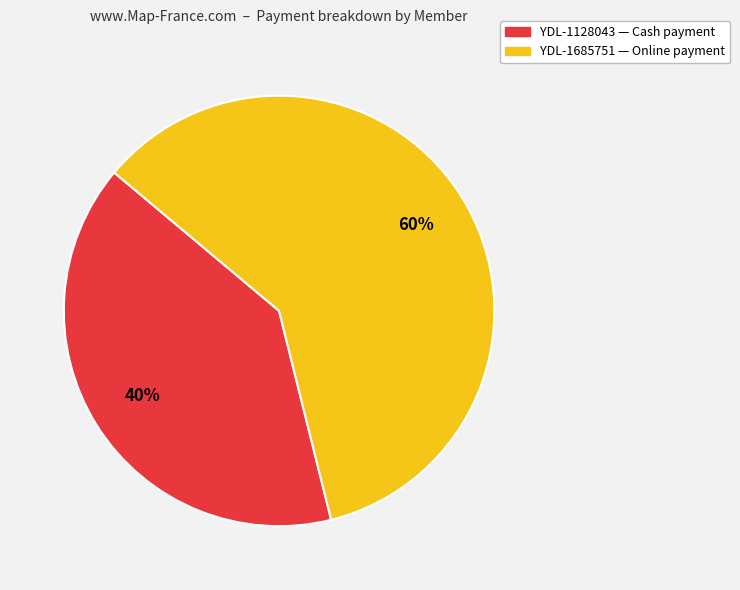

Which category has the smallest portion of the pie?

YDL-1128043 — Cash payment